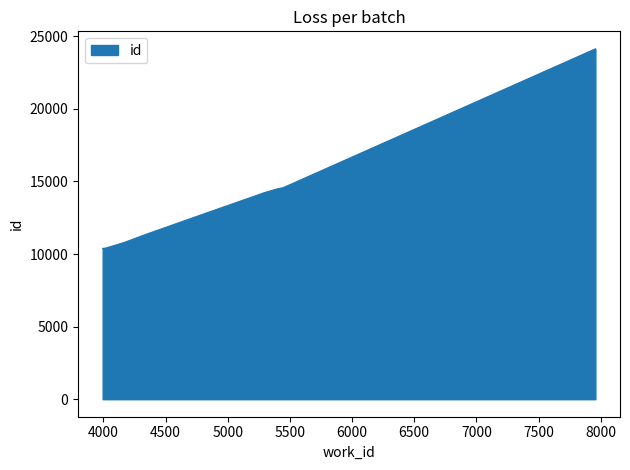

What is the greatest value displayed?

24130